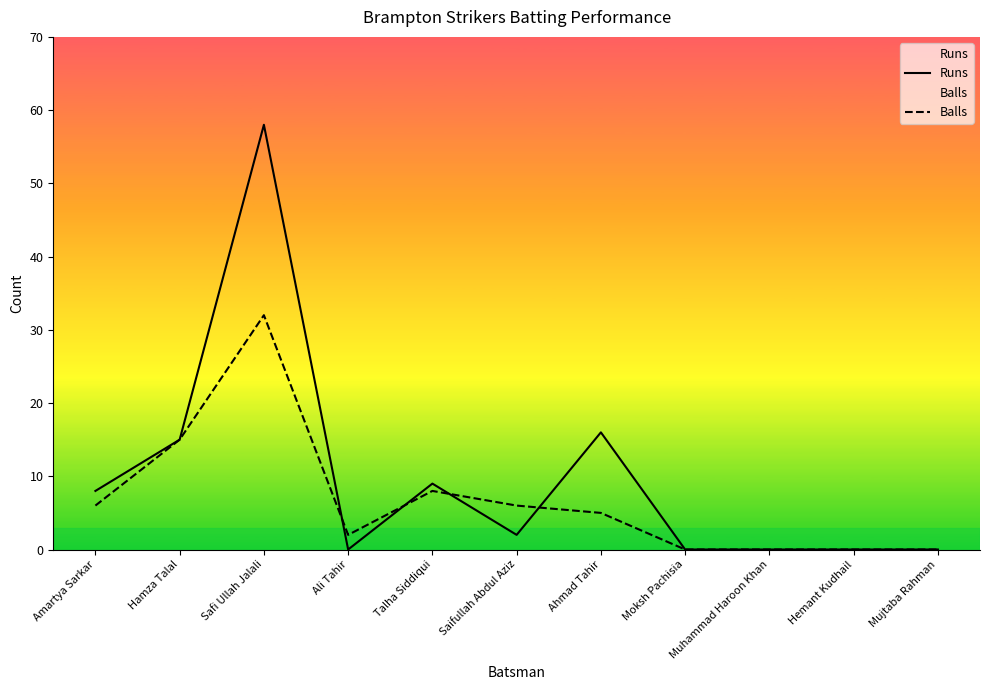

What is the value of the Balls point at the 6th from the left?

6